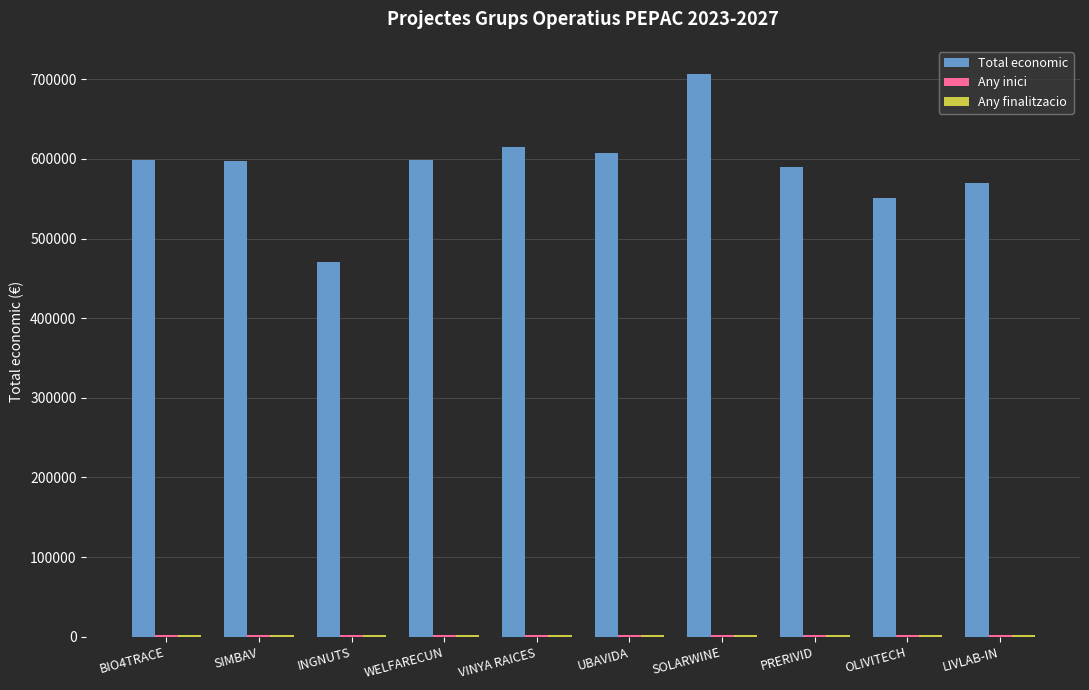

Count the number of data series in this chart.

3